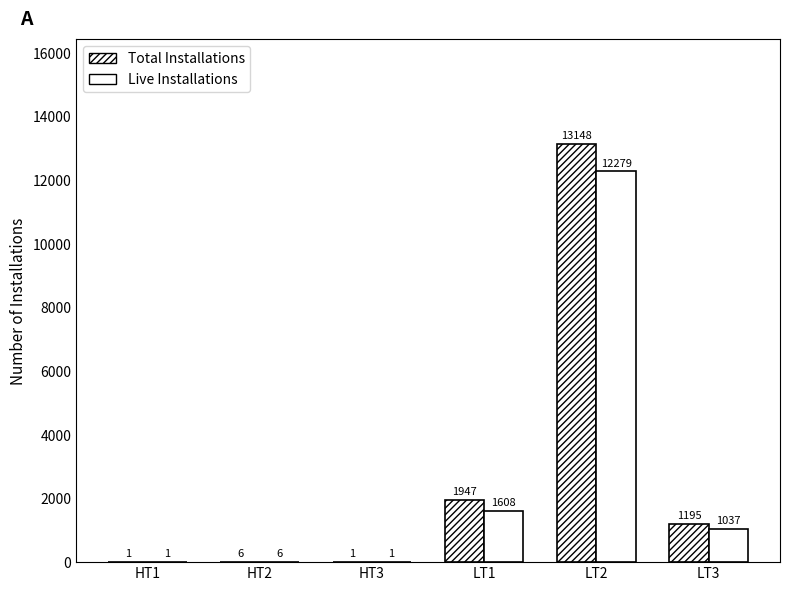

Are the bars horizontal?

No